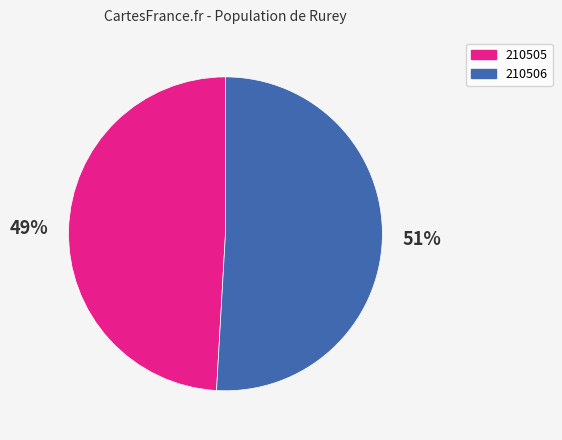

Do 210506 and 210505 together represent more than half of the pie?

Yes